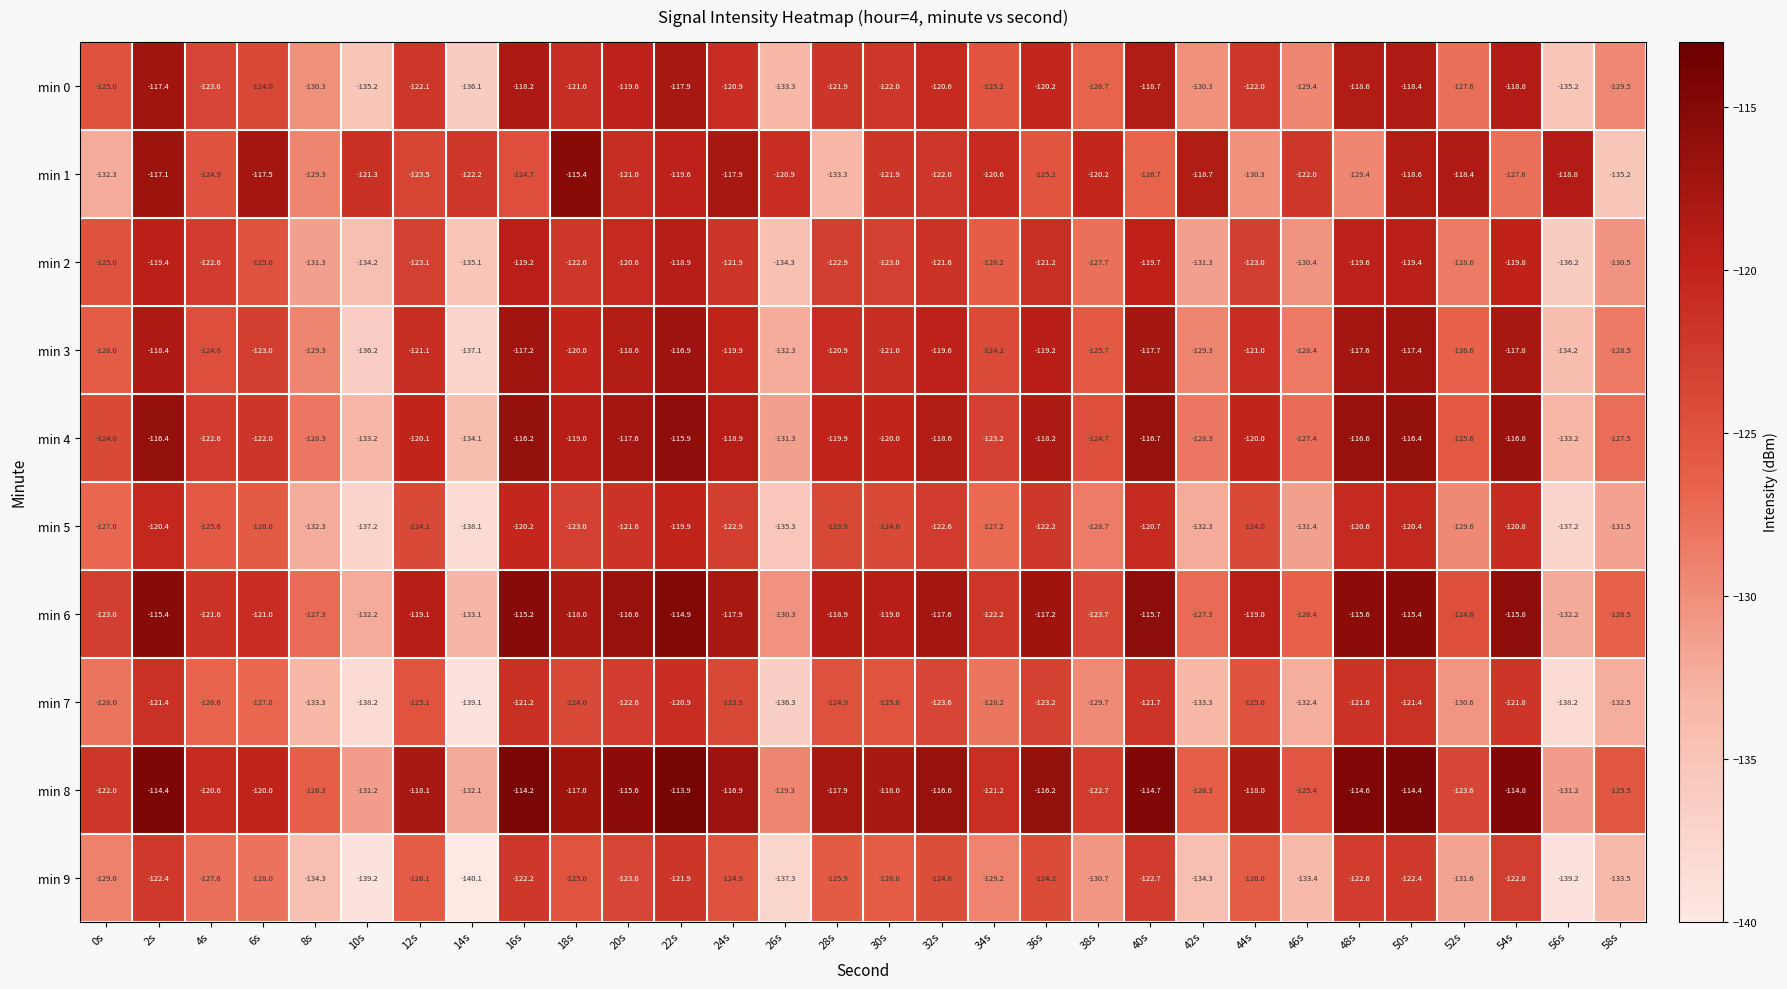

List the series in order of their peak value, lowest first.

min 9, min 7, min 5, min 2, min 0, min 3, min 4, min 1, min 6, min 8